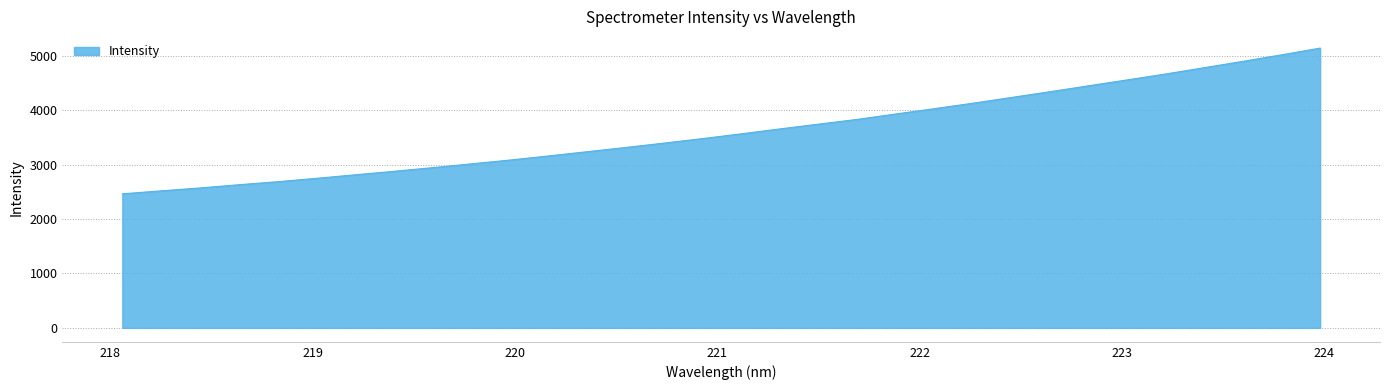

What is the smallest value displayed?

2465.8